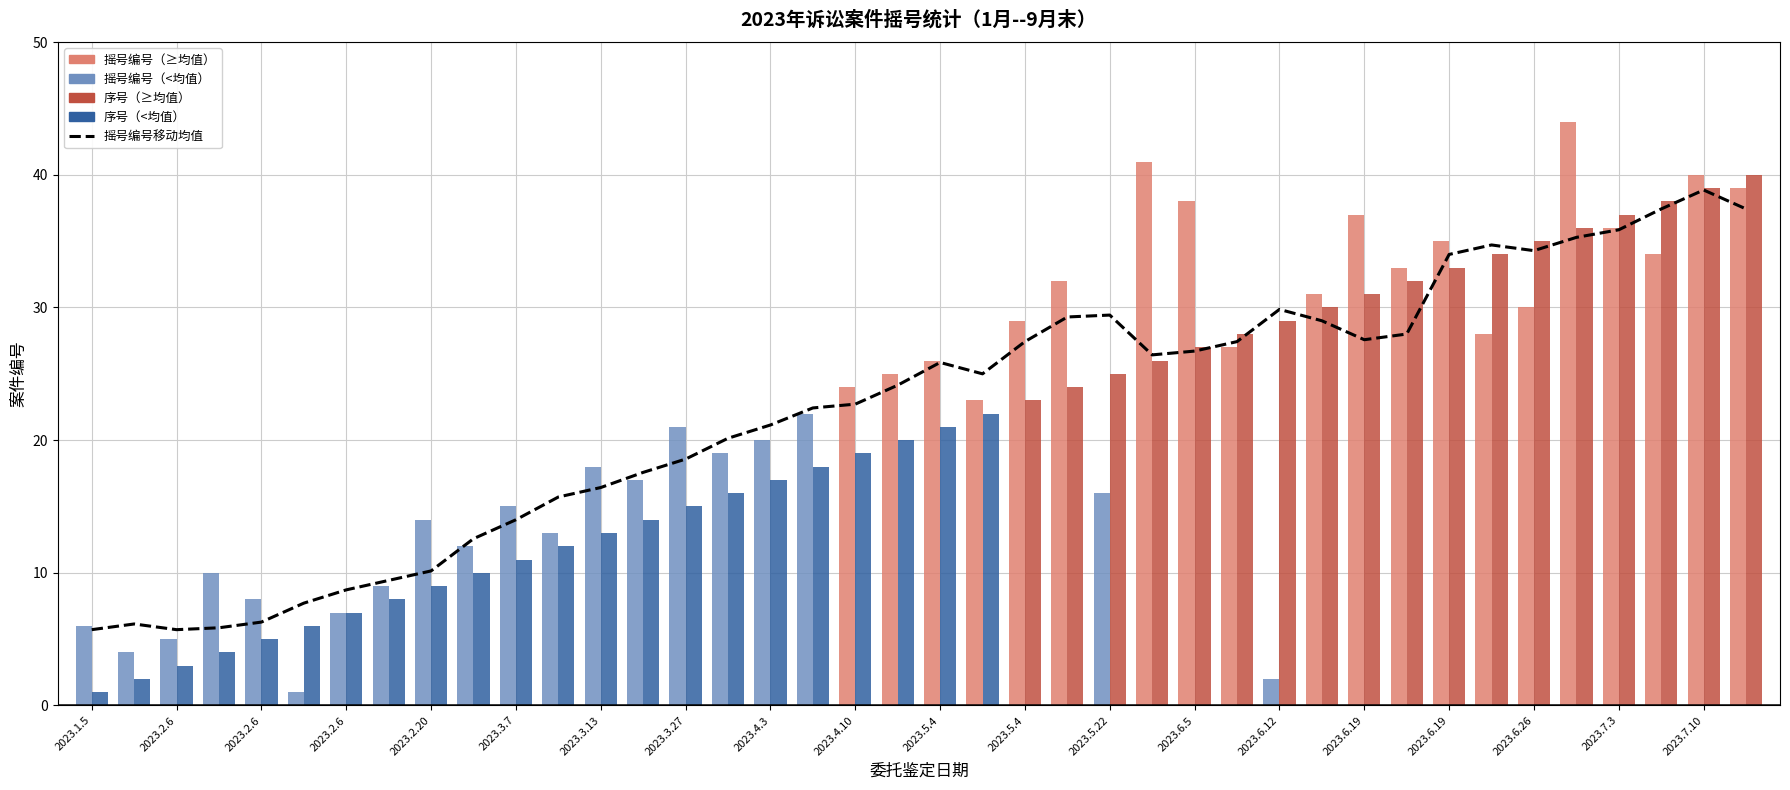

At how many categories does at least one series exceed 26?

18